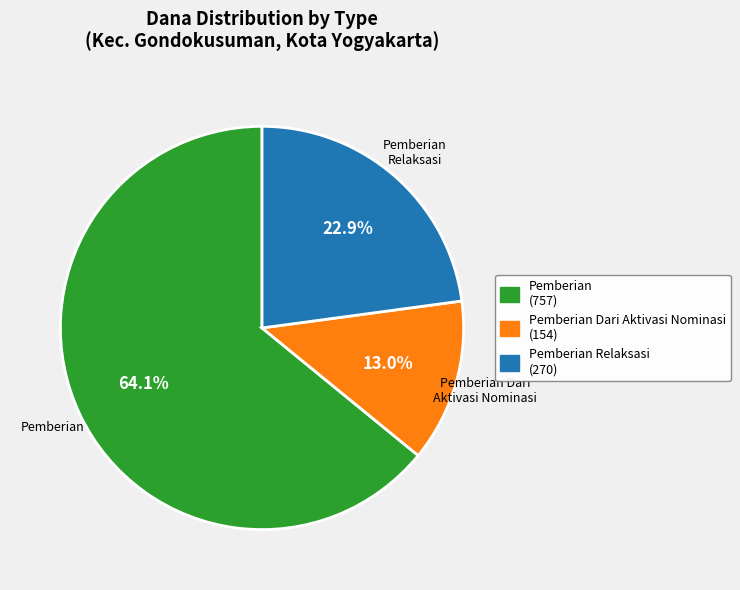

To the nearest percent, what is the difference between the largest and smallest slice percentages?

51%